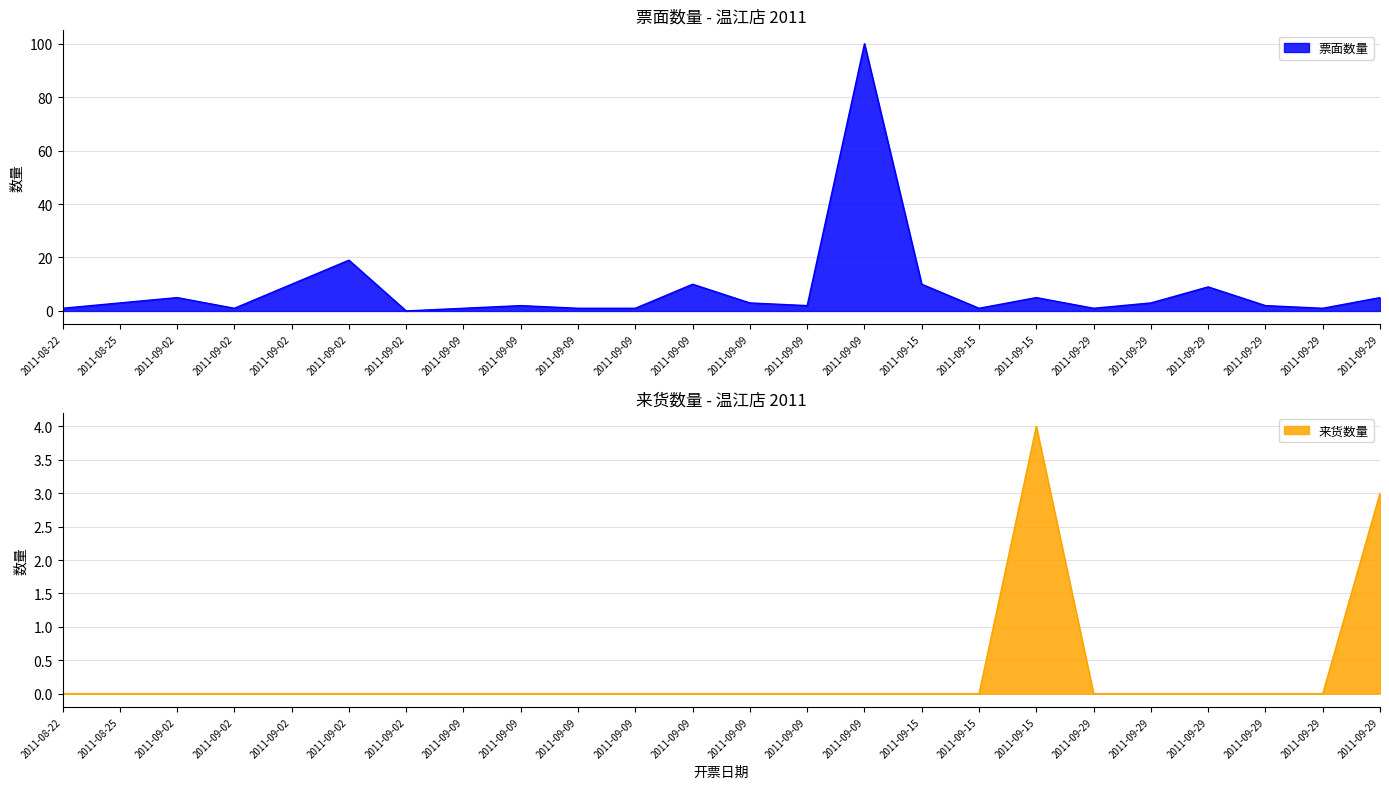

At how many categories does at least one series exceed 59?

1